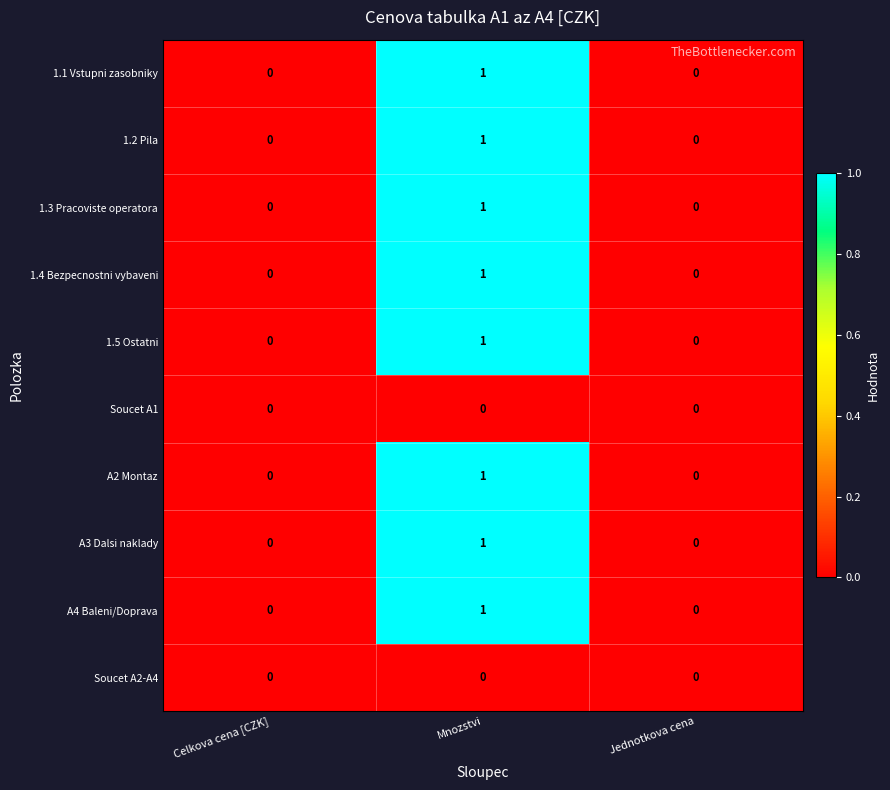

What is the total value across all series at Mnozstvi?

8